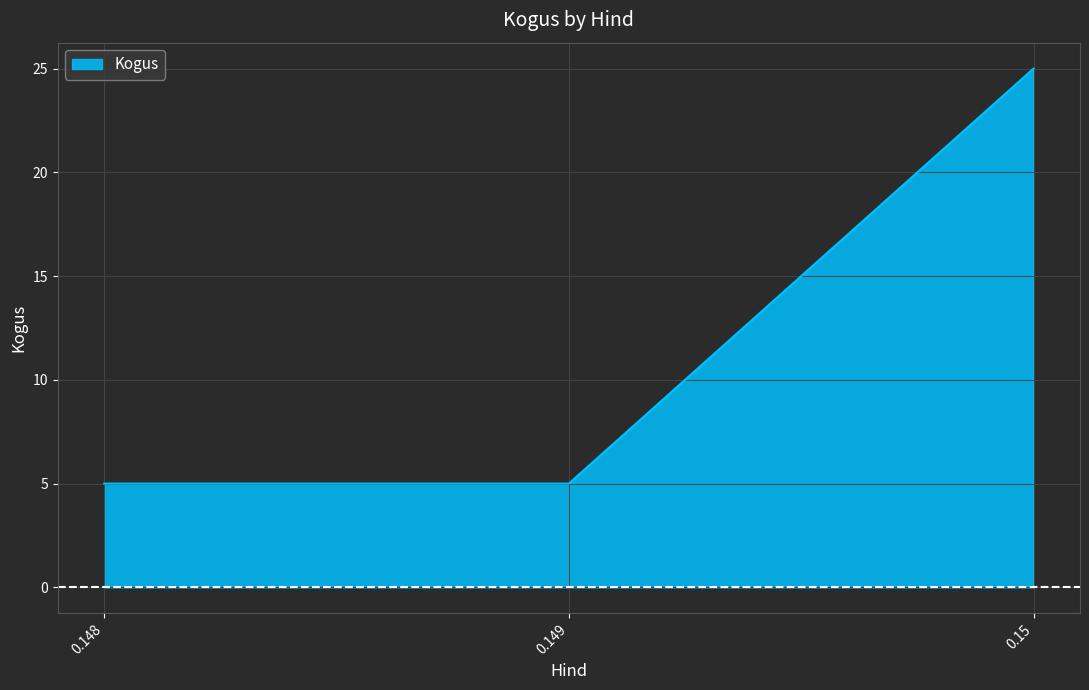

Reading right to left, what are all the values shown in this chart?

0.15=25	0.149=5	0.148=5